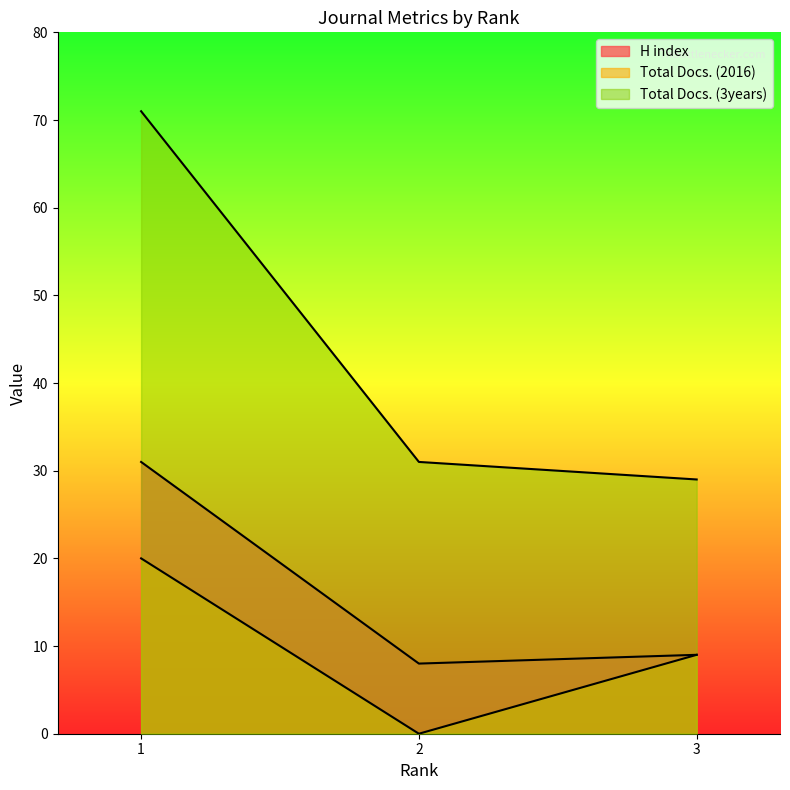

How many data points in Total Docs. (2016) are above 9?

1